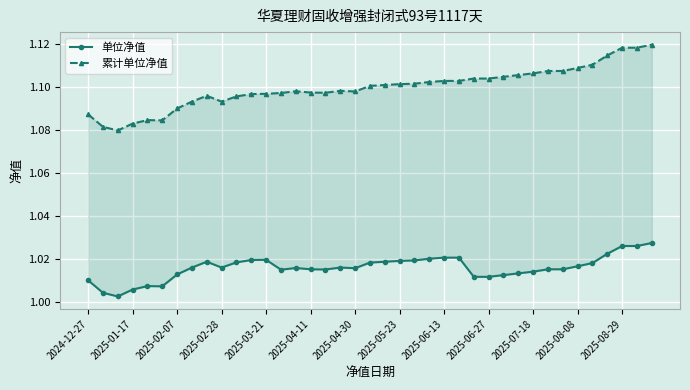

What position from the left is 38?

39